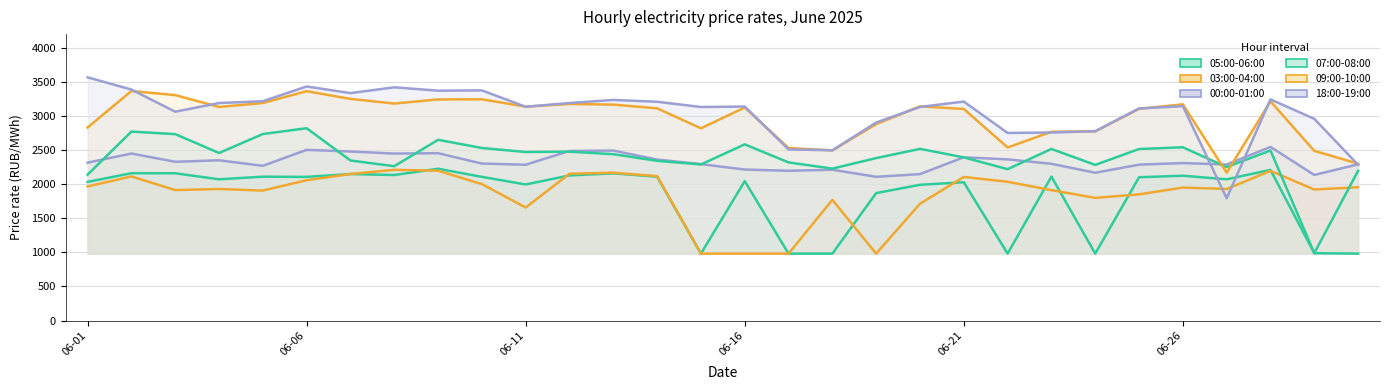

At which category does the chart reach its peak across all series?

06-01